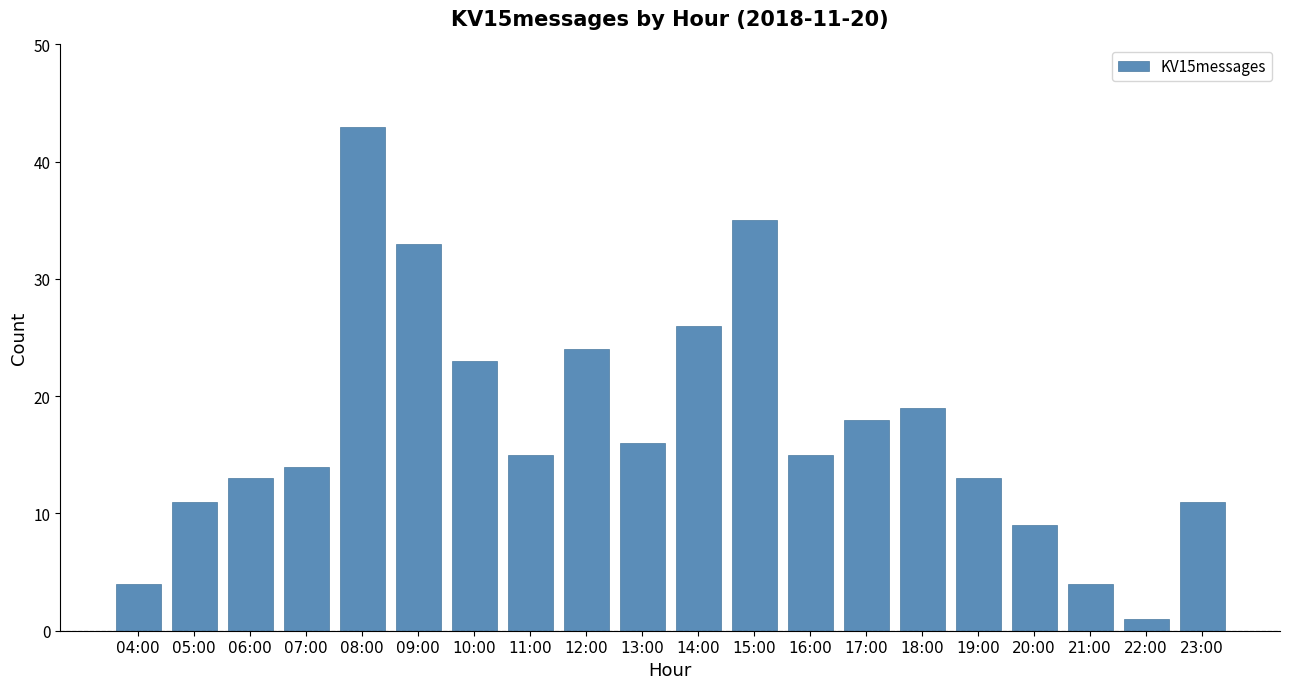

Approximately how many times larger is the value at 23:00 compared to 08:00?

0.3